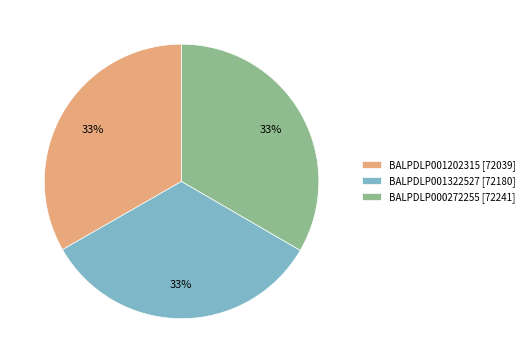

Do BALPDLP001322527 [72180] and BALPDLP000272255 [72241] together represent more than half of the pie?

Yes